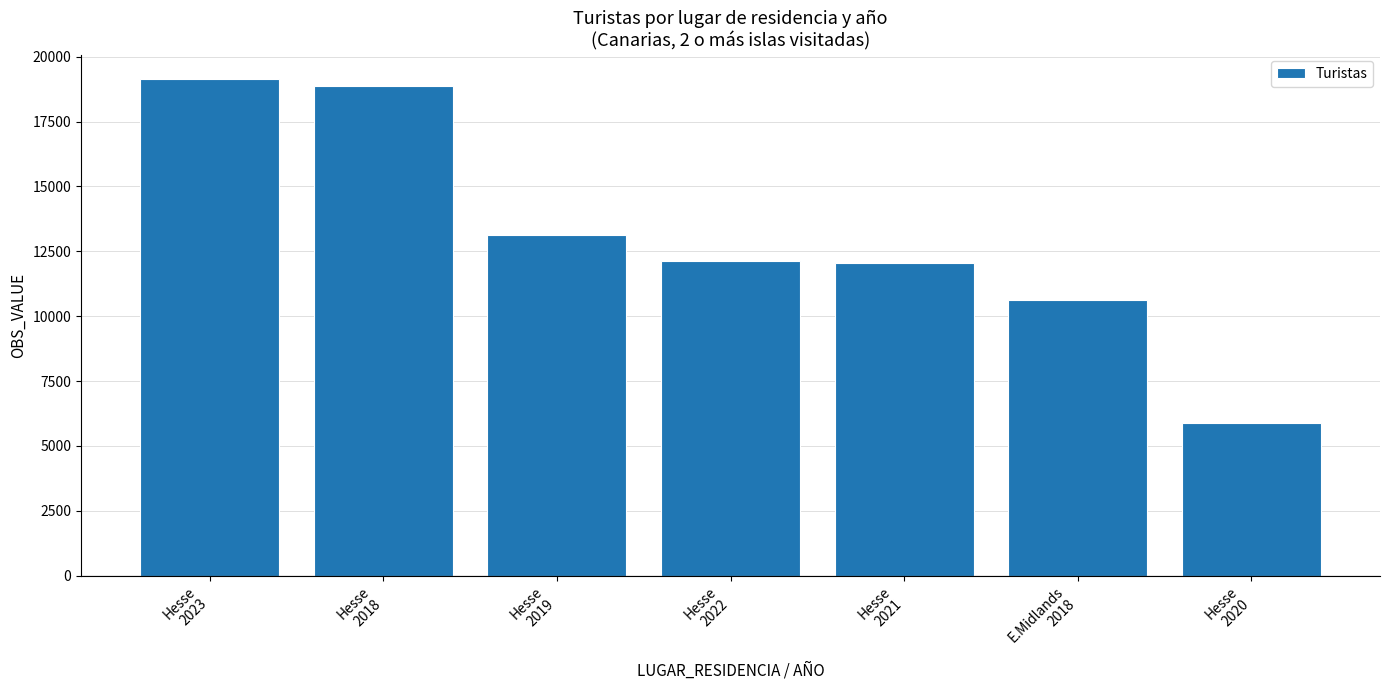

At which category does the chart reach its peak across all series?

Hesse
2023